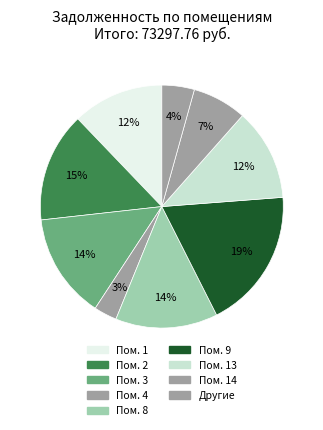

How many segments does this pie chart have?

9